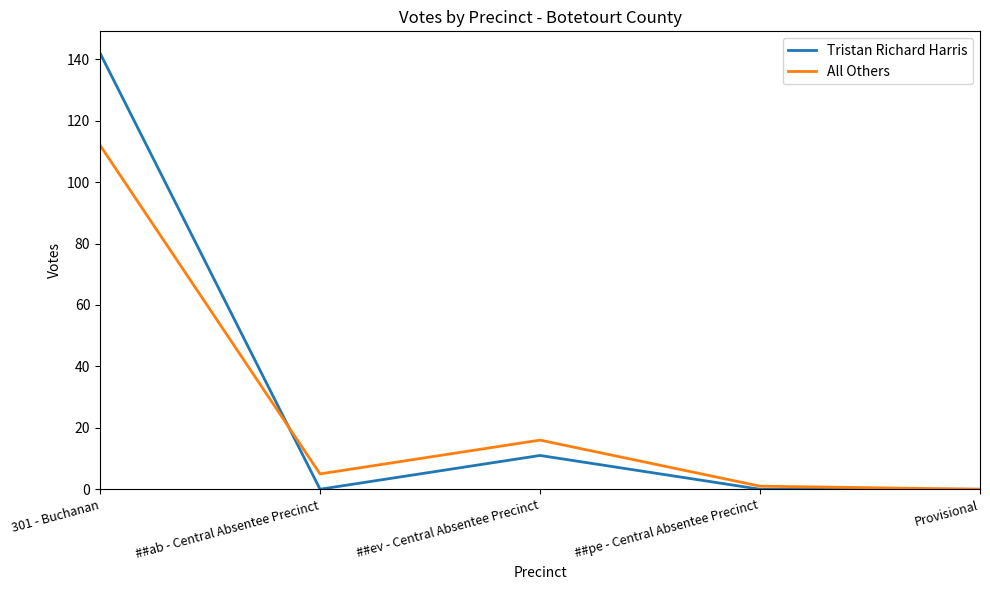

How many positive values does the All Others series have?

4